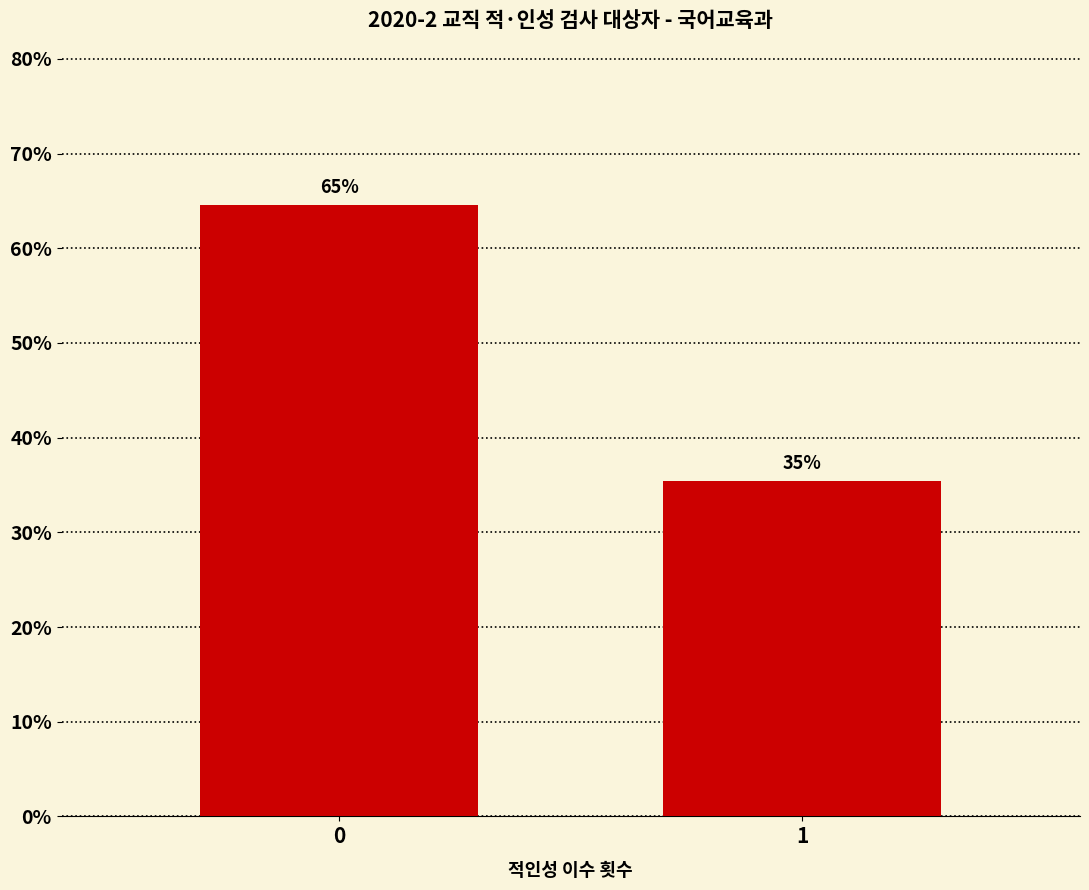

Are the bars horizontal?

No